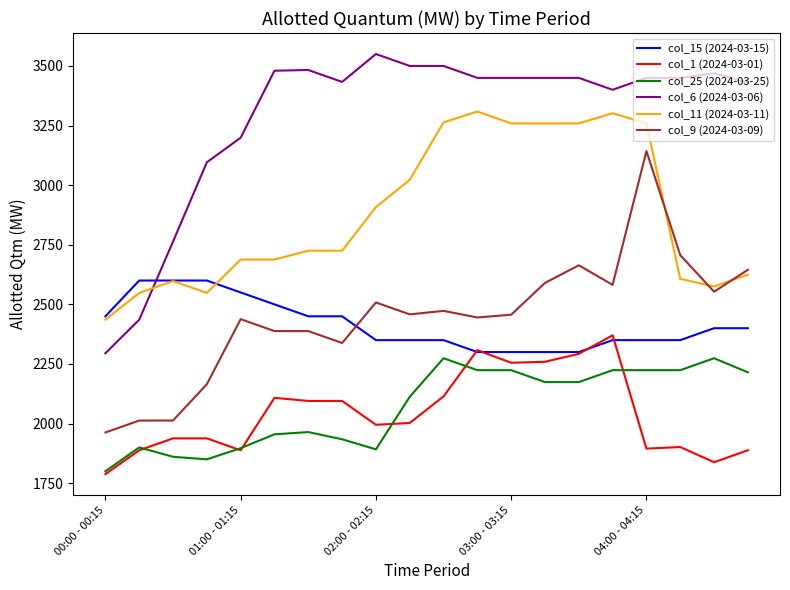

List the series in order of their peak value, lowest first.

col_25 (2024-03-25), col_1 (2024-03-01), col_15 (2024-03-15), col_9 (2024-03-09), col_11 (2024-03-11), col_6 (2024-03-06)